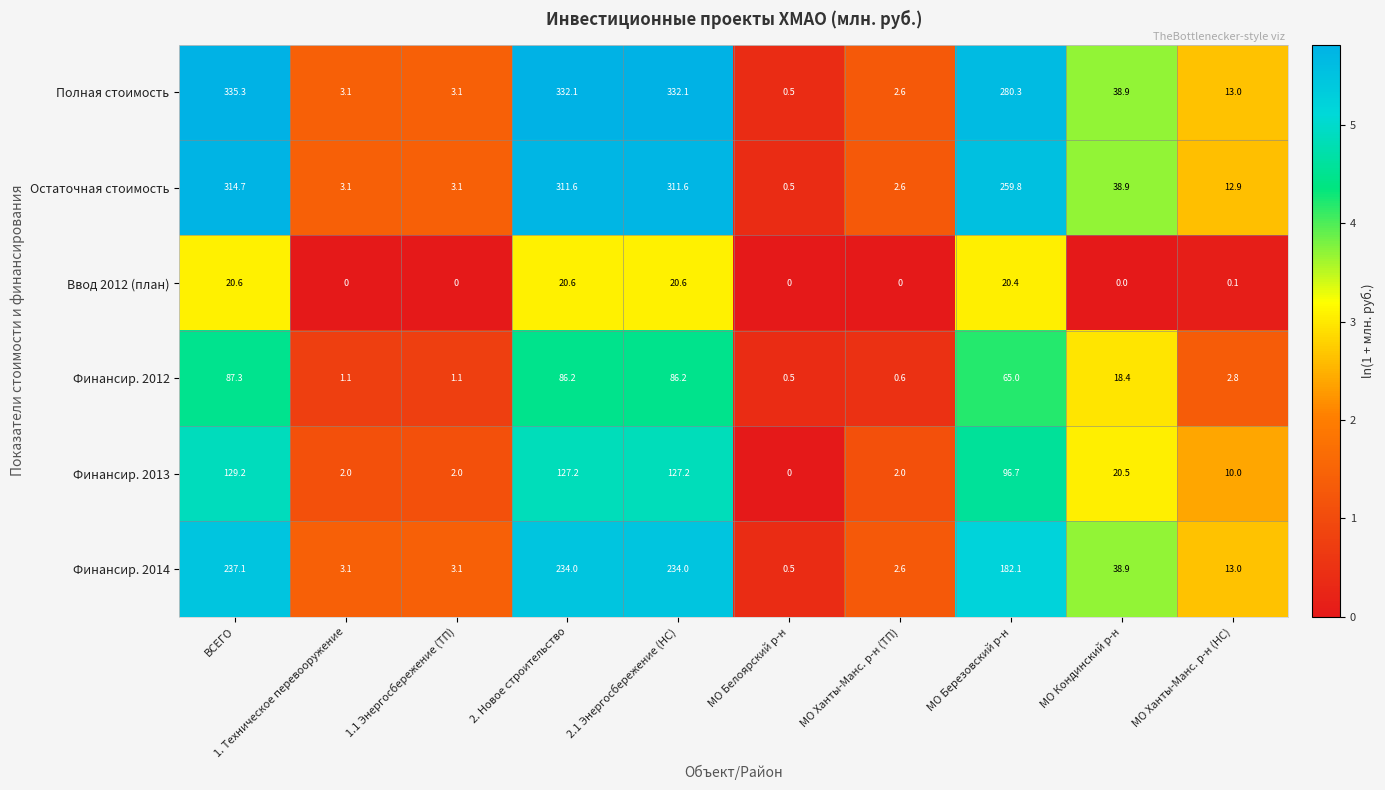

Which series has the largest range (max minus min)?

Полная стоимость